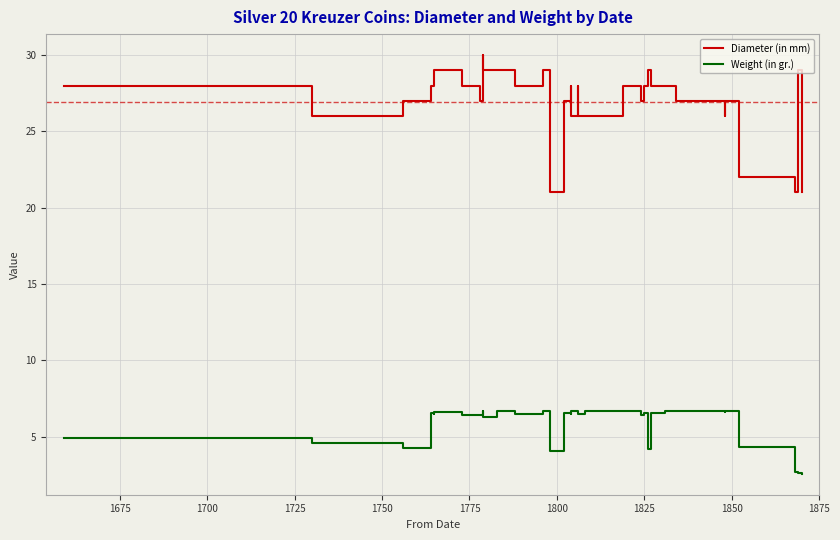

True or false: Weight (in gr.) and Diameter (in mm) intersect in this chart.

False